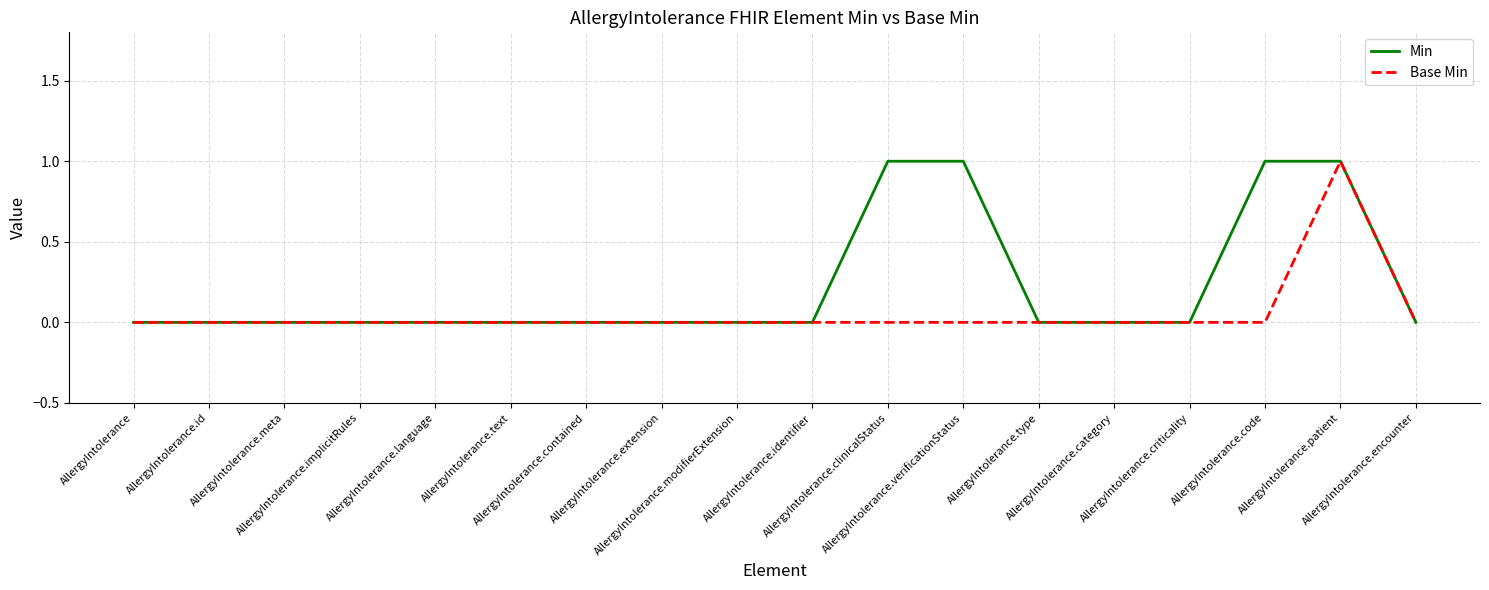

True or false: Min has a value of -1 at AllergyIntolerance.type.

False